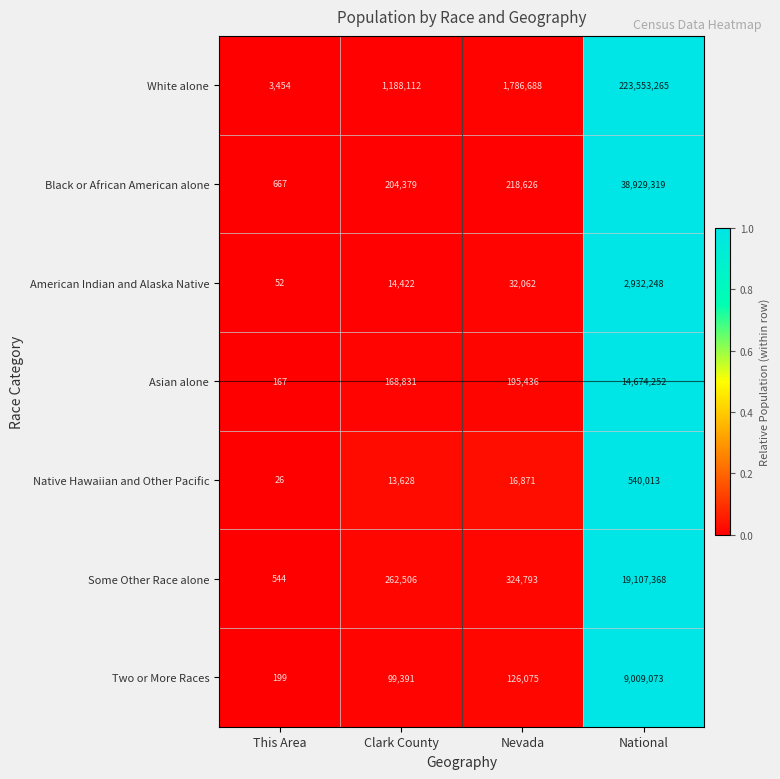

How many data points does each series have?

4